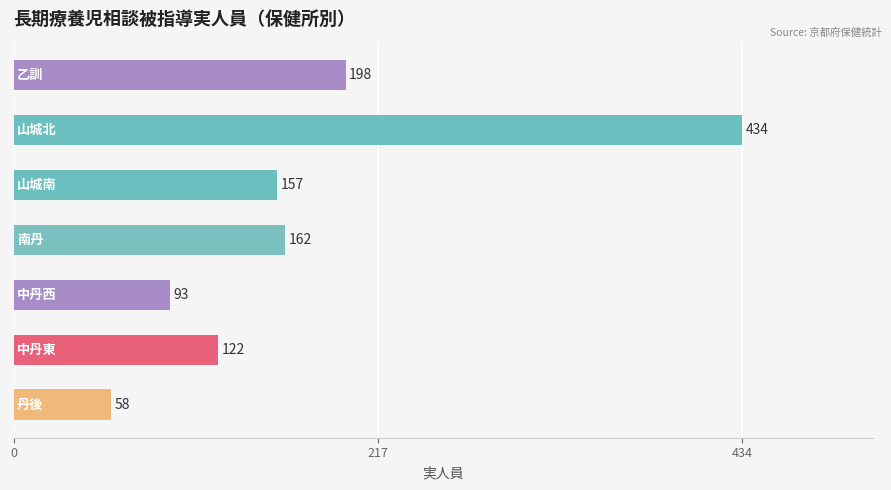

What is the difference between the maximum and second lowest values?

341